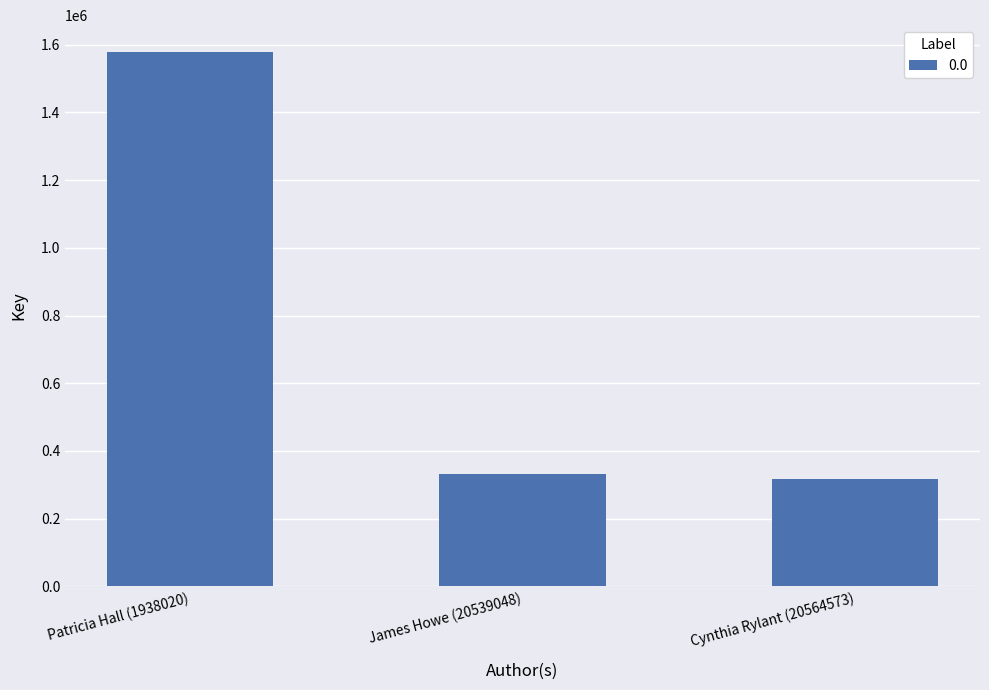

Which has a higher value, Cynthia Rylant (20564573) or Patricia Hall (1938020)?

Patricia Hall (1938020)